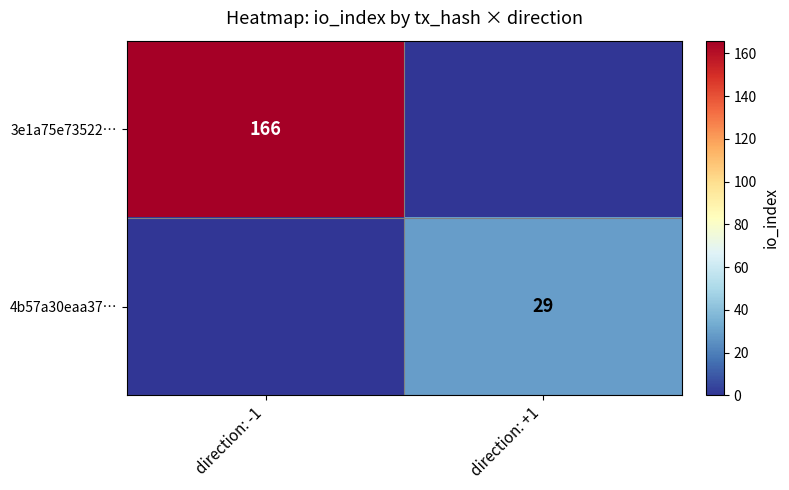

Which series has the largest range (max minus min)?

3e1a75e73522…